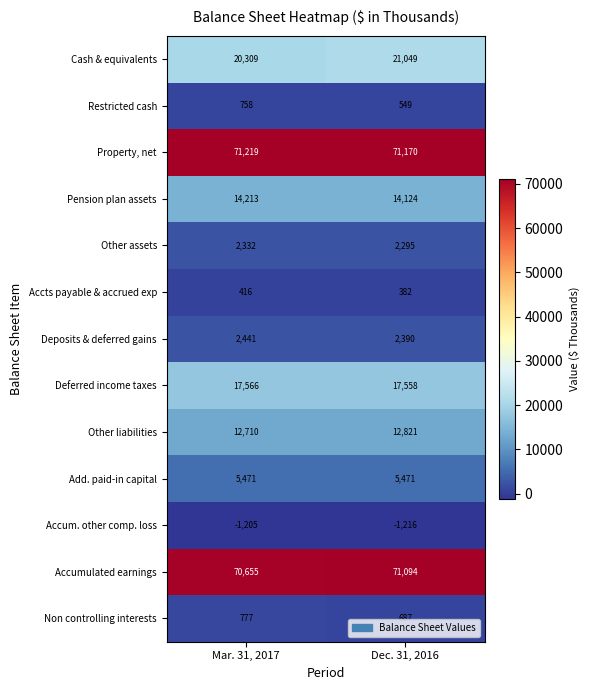

What is the difference between the highest and lowest values at Dec. 31, 2016?

72386